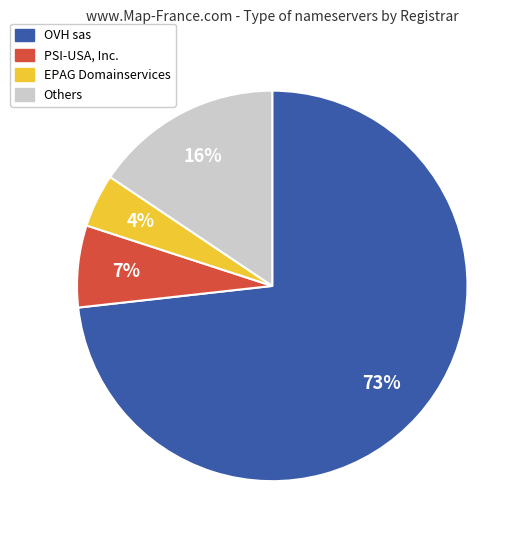

To the nearest percent, what is the difference between the largest and smallest slice percentages?

69%